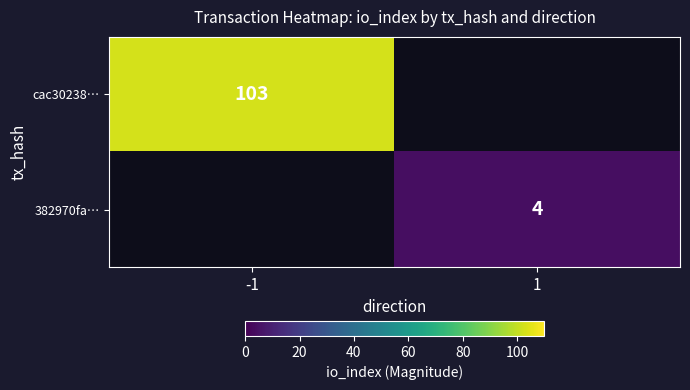

True or false: cac30238… has a value of 67 at -1.

False